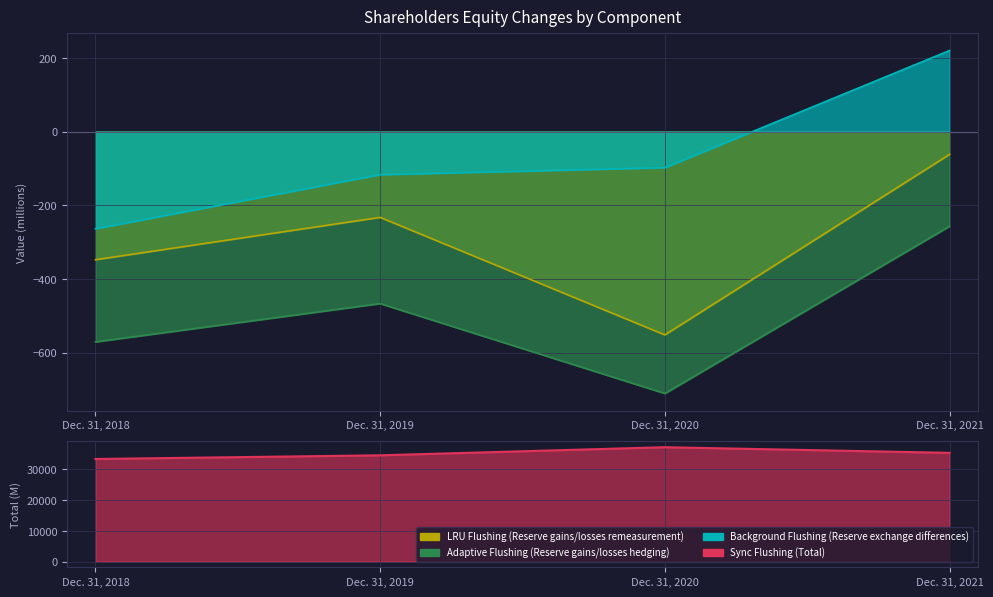

How many lines are shown in the chart?

4